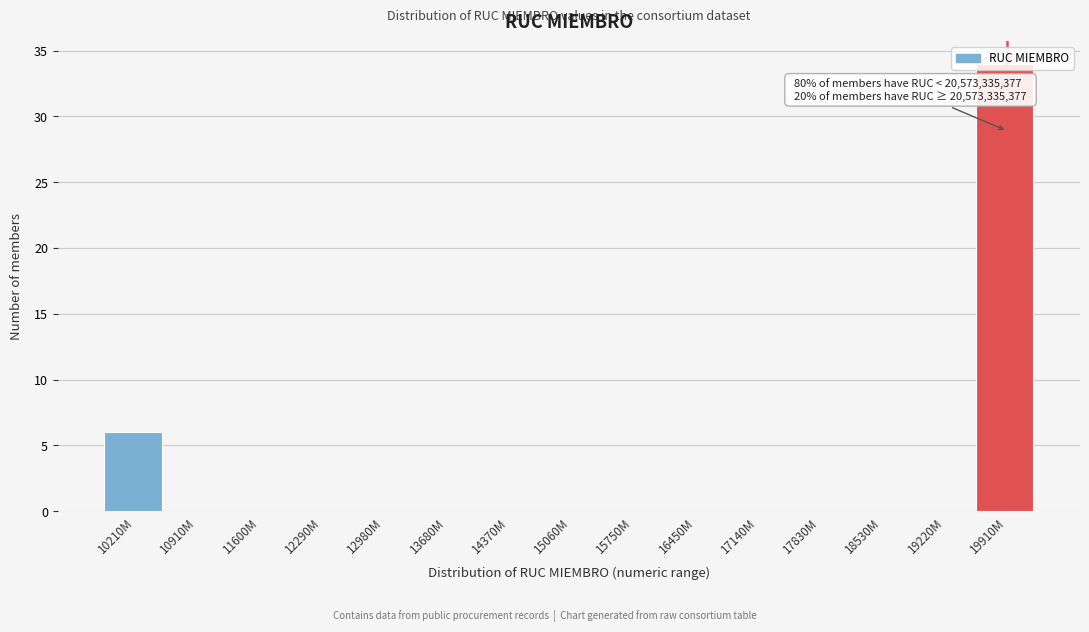

What is the sum of all values?

40